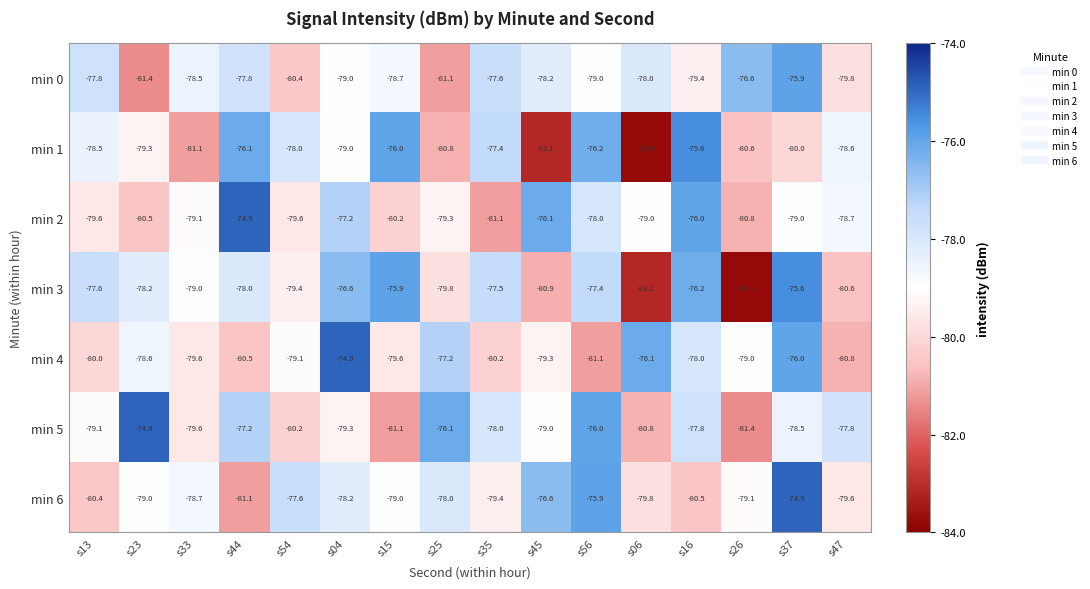

What is the greatest value displayed?

-74.9